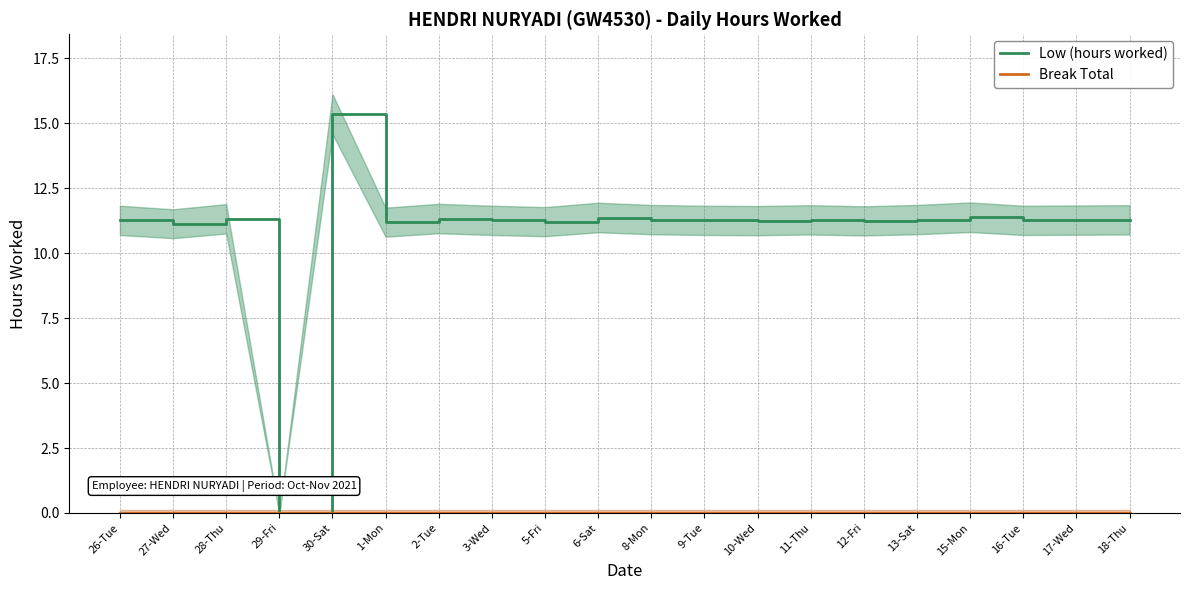

At 16-Tue, list the series in order from smallest to largest.

Break Total, Low (hours worked)